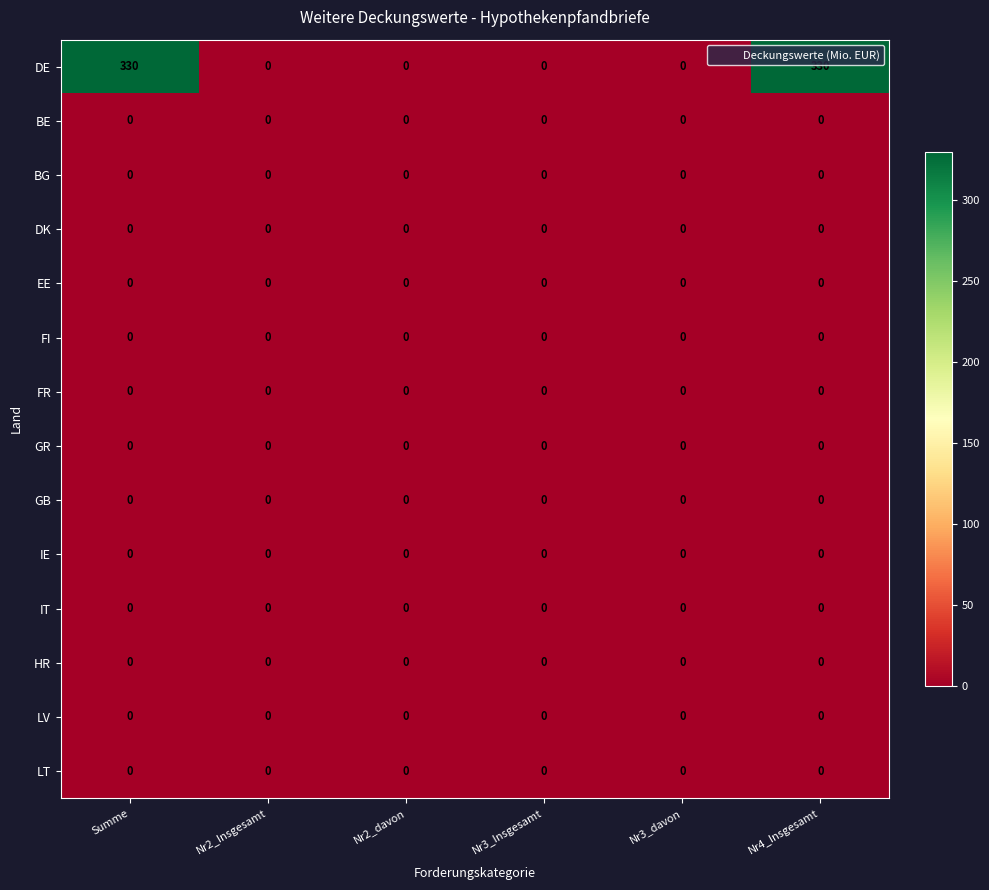

The value of LT at Nr2_davon is 0. True or false?

True